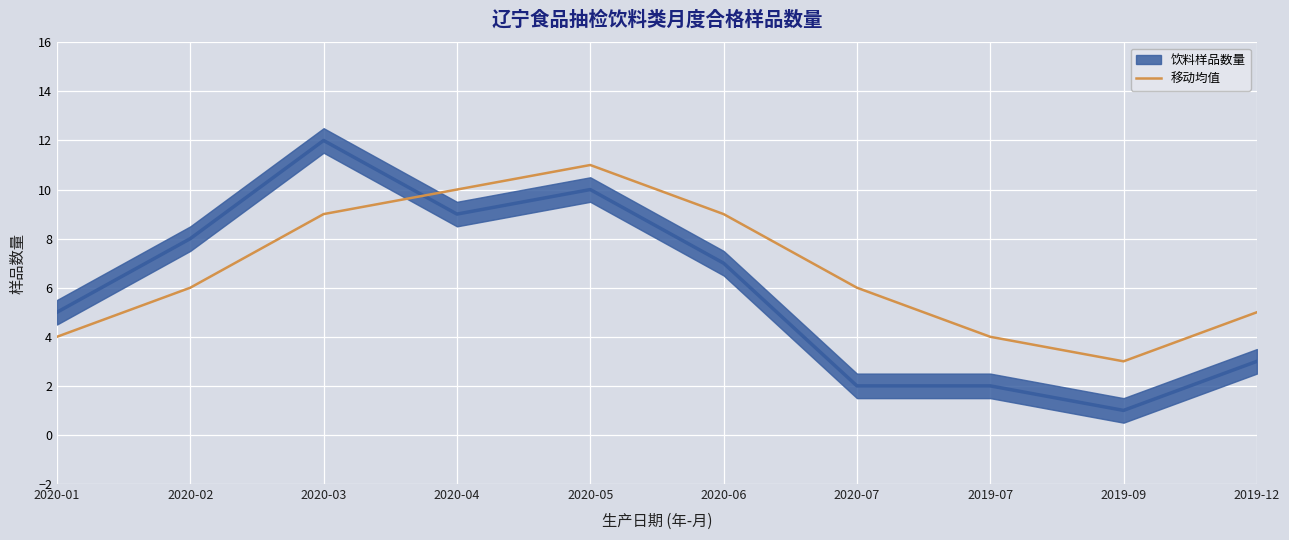

Between 2020-05 and 2020-06, which is larger?

2020-05